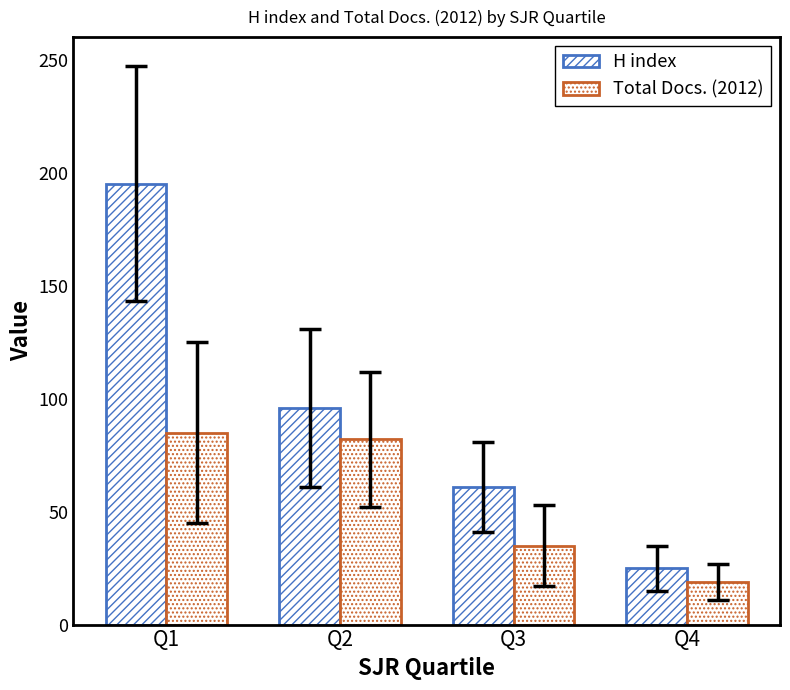

Which has a higher value, Q4 or Q1?

Q1